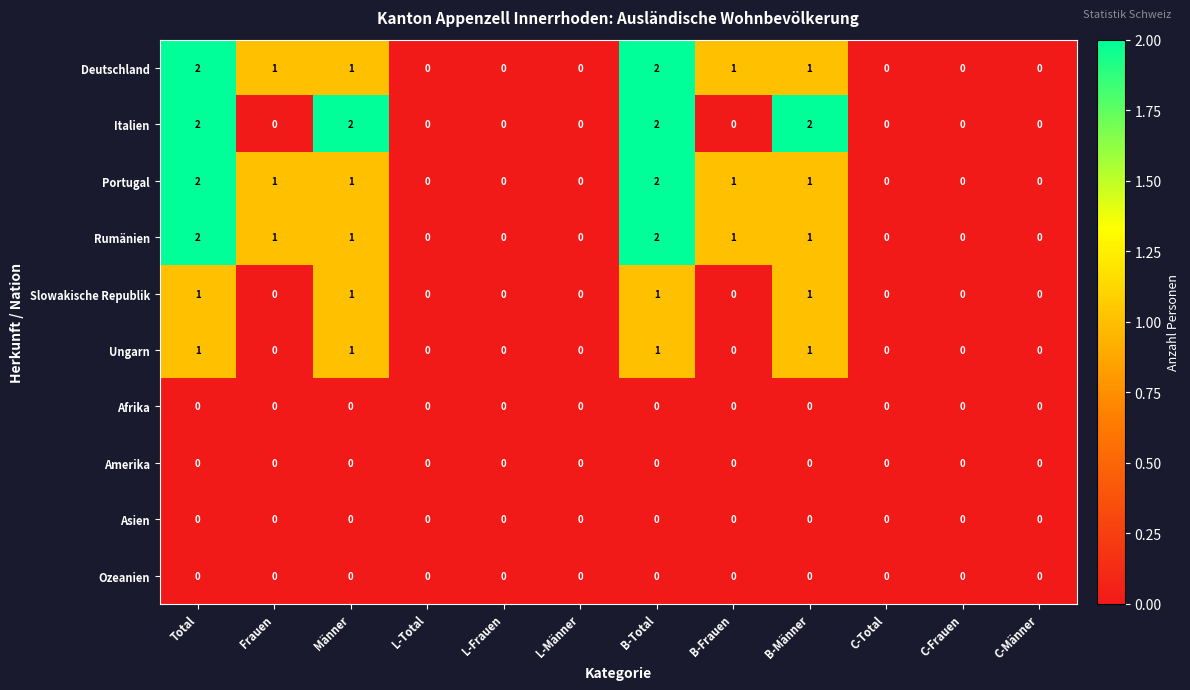

Count the Italien values in the range 0 to 2.

12